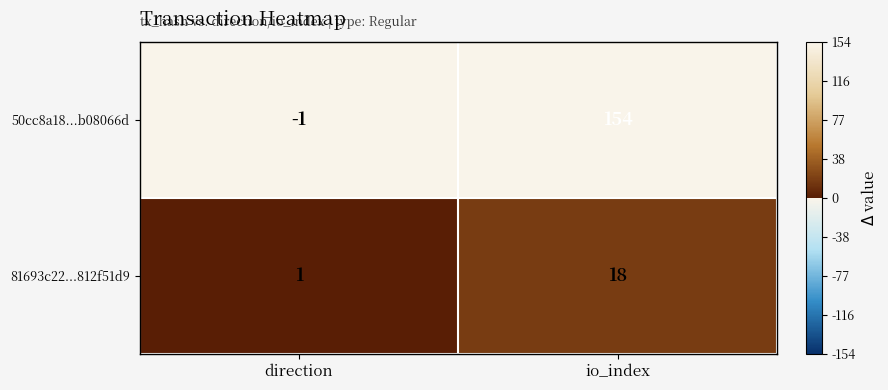

What is the minimum value shown in the chart?

-1